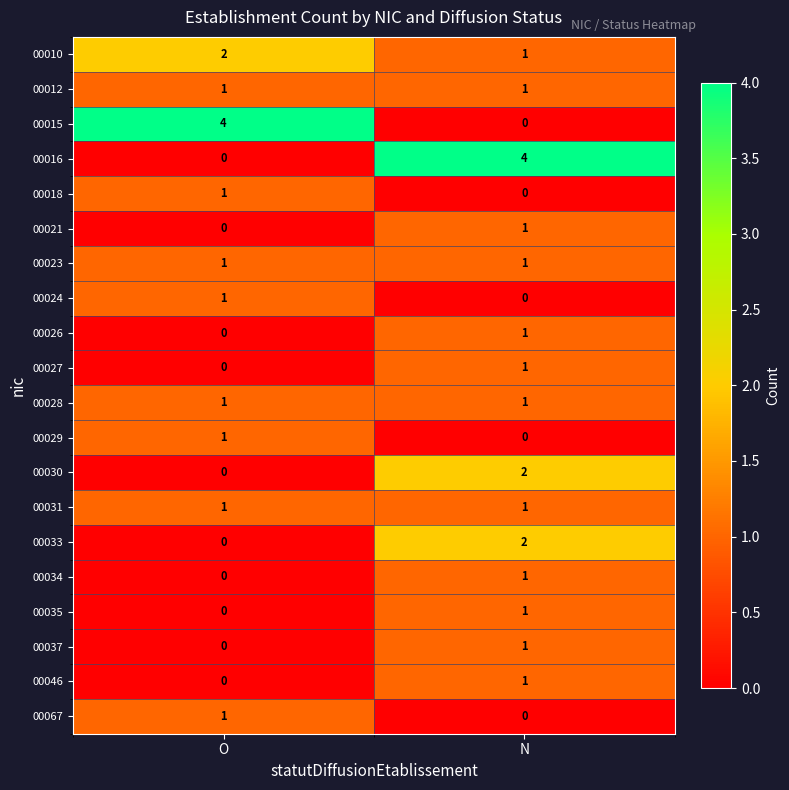

What is the spread (max minus min) of values at N?

4